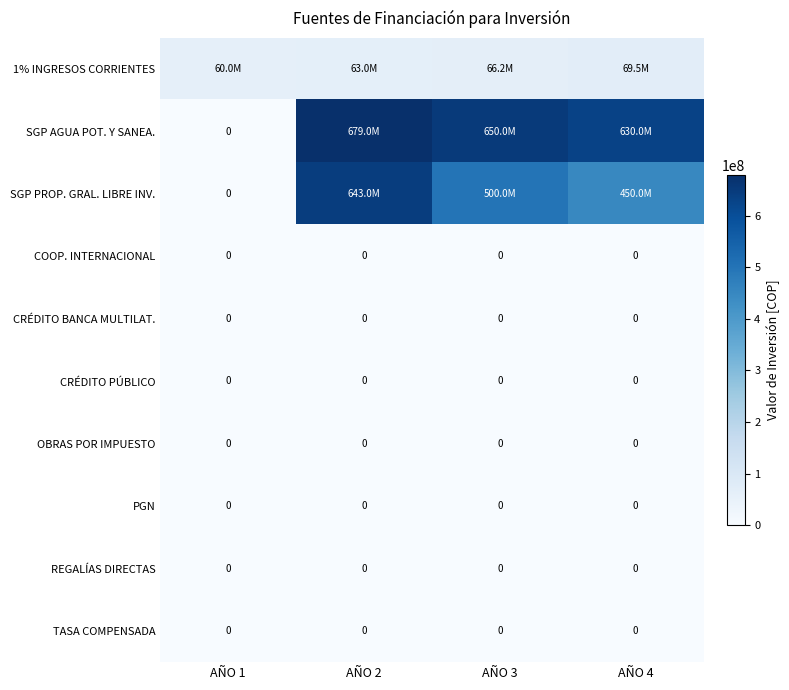

How many distinct data groups are displayed?

10